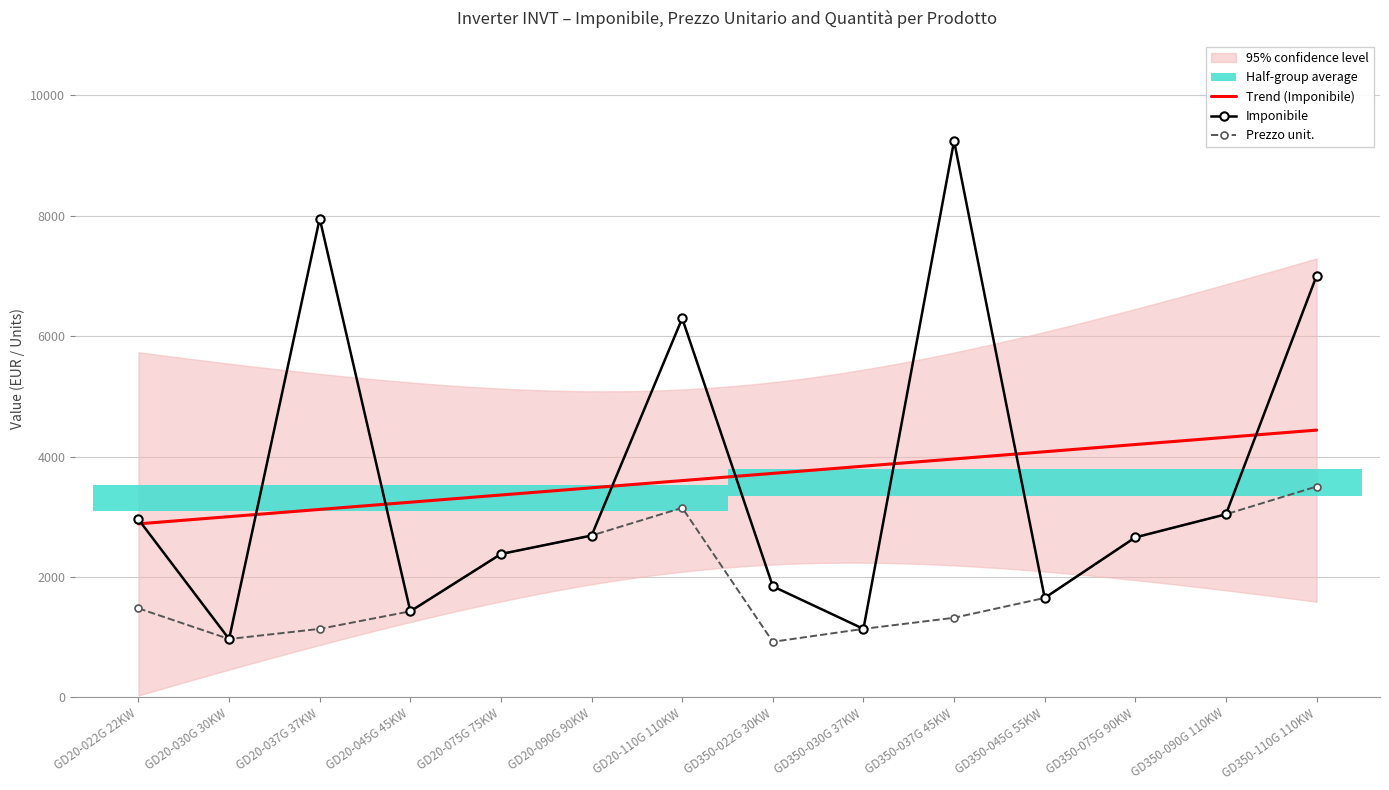

At which label does Imponibile reach its peak?

GD350-037G 45KW